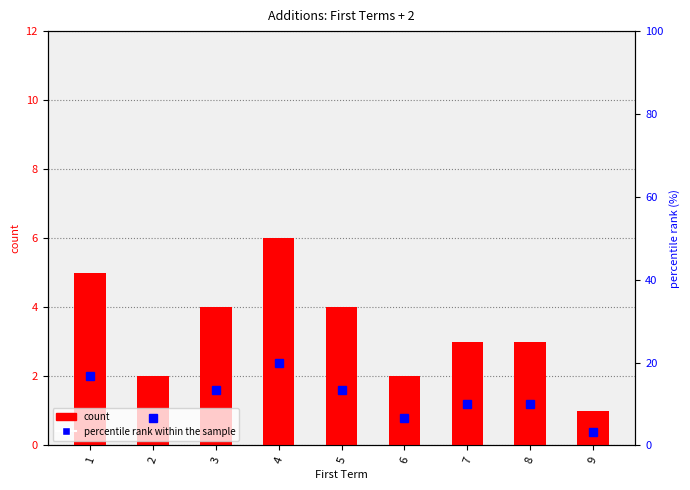

Reading right to left, extract all data points from this chart.

count: 9=1.0	8=3.0	7=3.0	6=2.0	5=4.0	4=6.0	3=4.0	2=2.0	1=5.0
percentile rank within the sample: 9=3.3	8=10.0	7=10.0	6=6.7	5=13.3	4=20.0	3=13.3	2=6.7	1=16.7